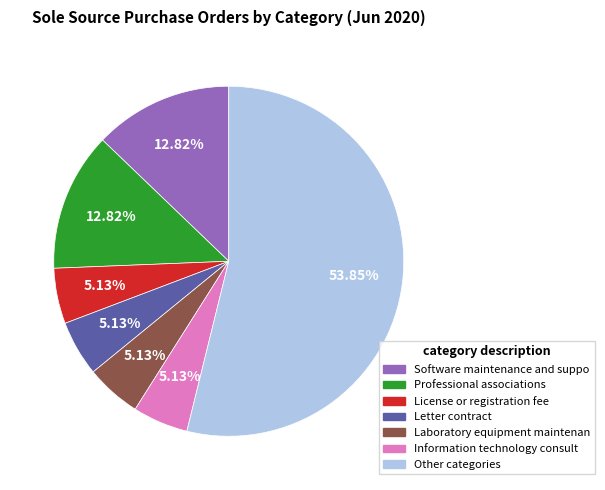

Does any single category account for the majority?

Yes